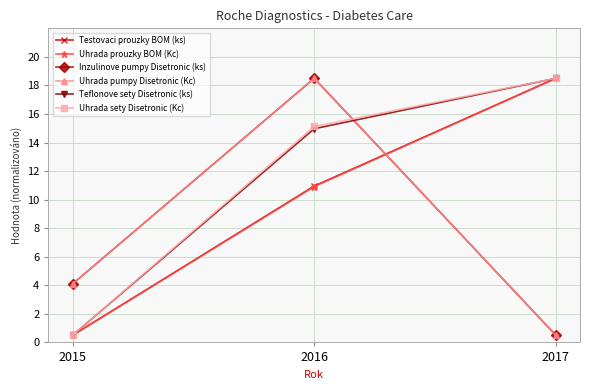

How many lines are shown in the chart?

6